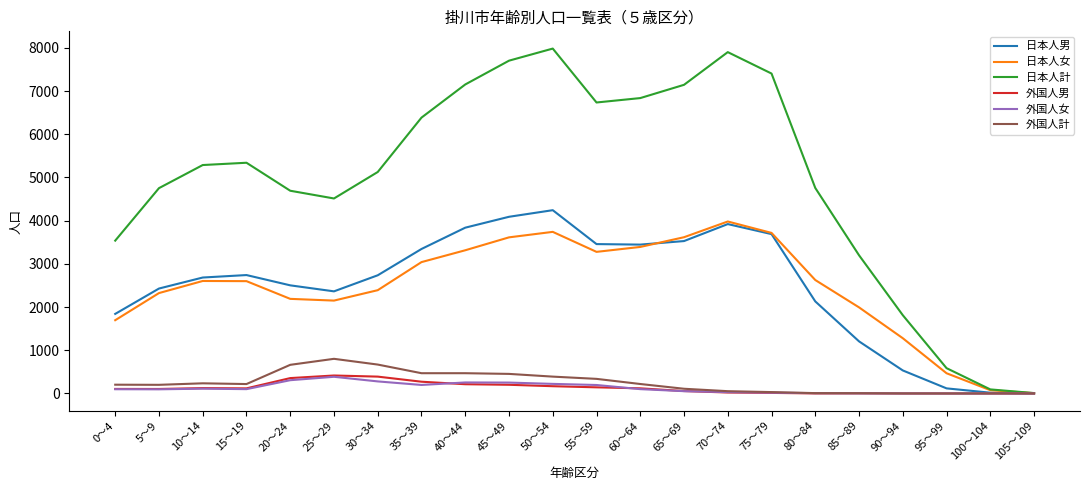

The value of 日本人男 at 40～44 is 6308. True or false?

False